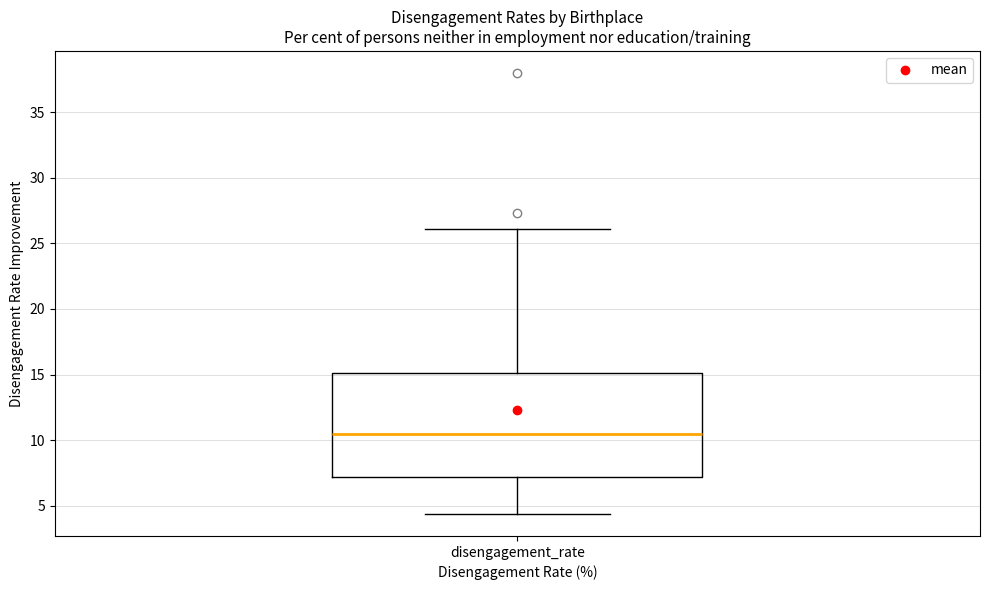

Transcribe this box plot: give where the median line is, the range the box spans, and where the two whiskers end, as read against the y-axis. The values are not printed on the chart, so give them approximately, as read against the axis.

median 10.5, box 7.0 to 15.0, whiskers 4.5 to 26.0